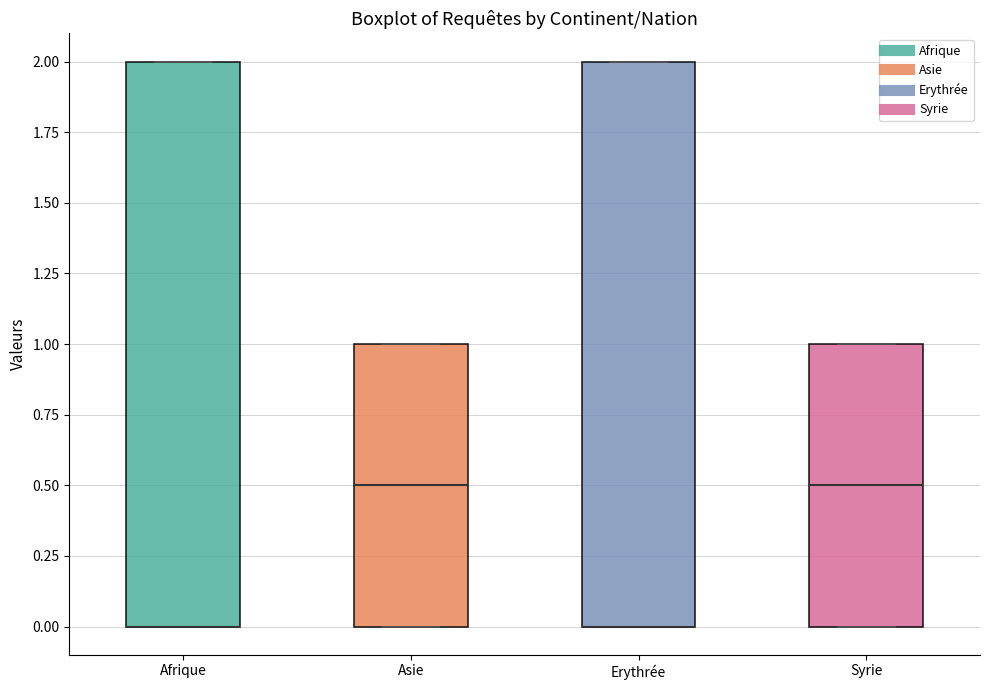

Where is the lower edge of the box for Erythrée on the y-axis? The values are not printed on the chart, so give them approximately, as read against the axis.

0.0